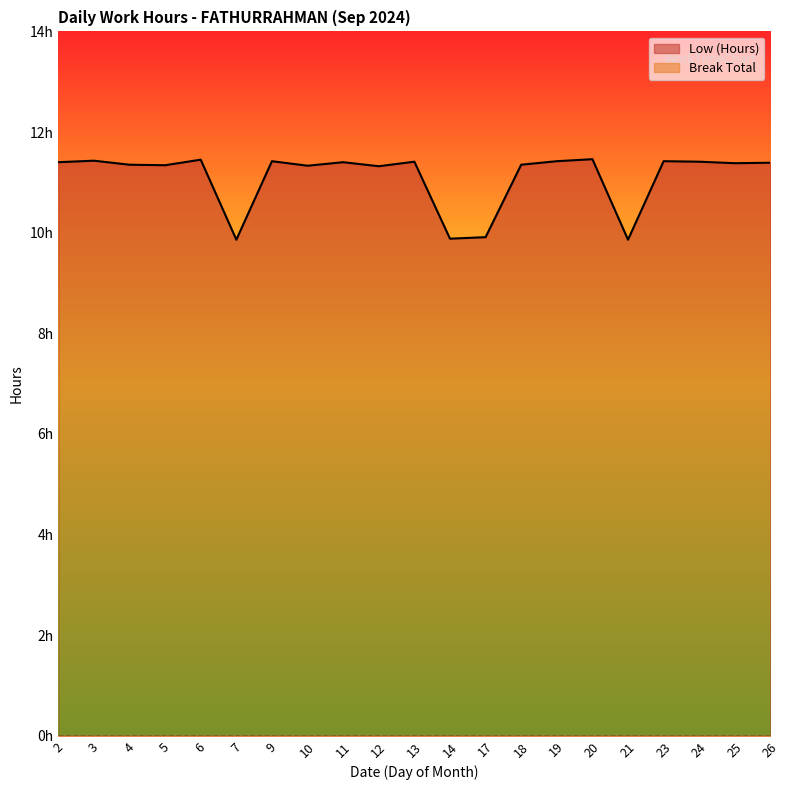

Reading right to left, extract all data points from this chart.

26=11.4	25=11.4	24=11.4	23=11.4	21=9.9	20=11.5	19=11.4	18=11.3	17=9.9	14=9.9	13=11.4	12=11.3	11=11.4	10=11.3	9=11.4	7=9.9	6=11.4	5=11.3	4=11.3	3=11.4	2=11.4